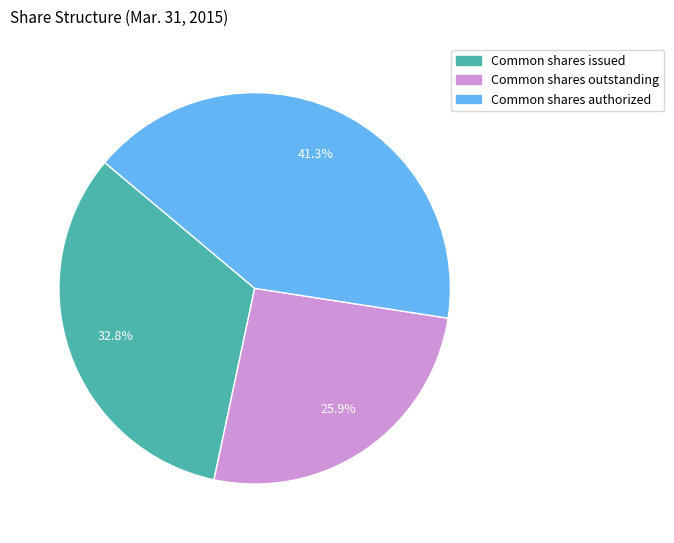

Does any single category account for the majority?

No